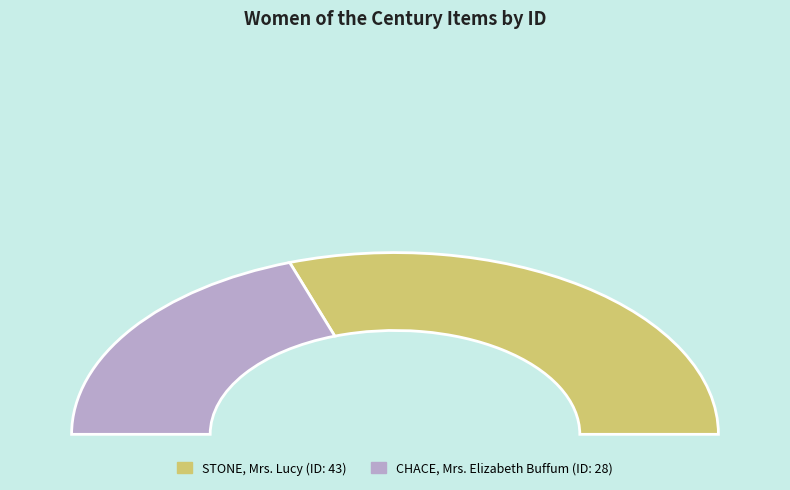

Which category accounts for the majority?

STONE, Mrs. Lucy